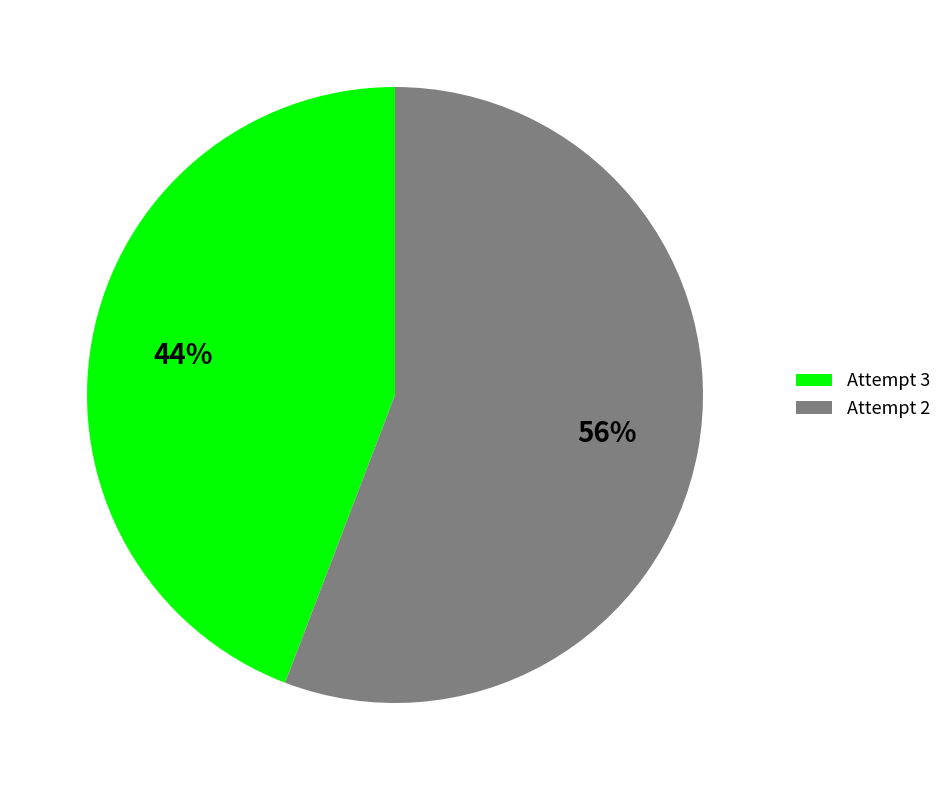

Between Attempt 3 and Attempt 2, which is larger?

Attempt 2